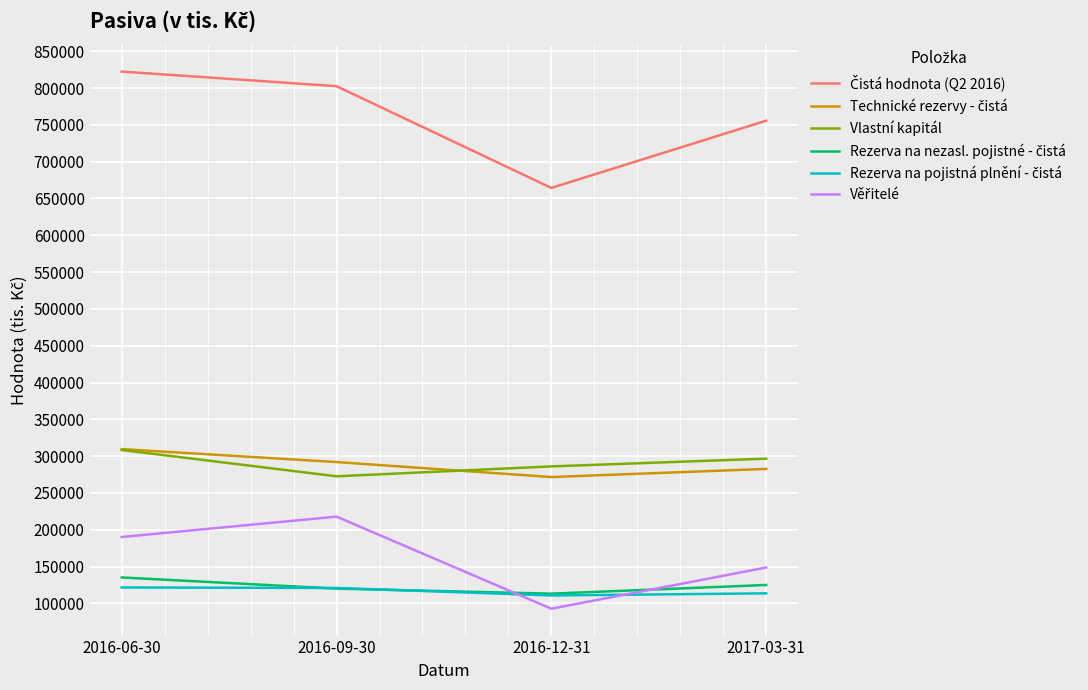

At which category does the chart reach its peak across all series?

2016-06-30